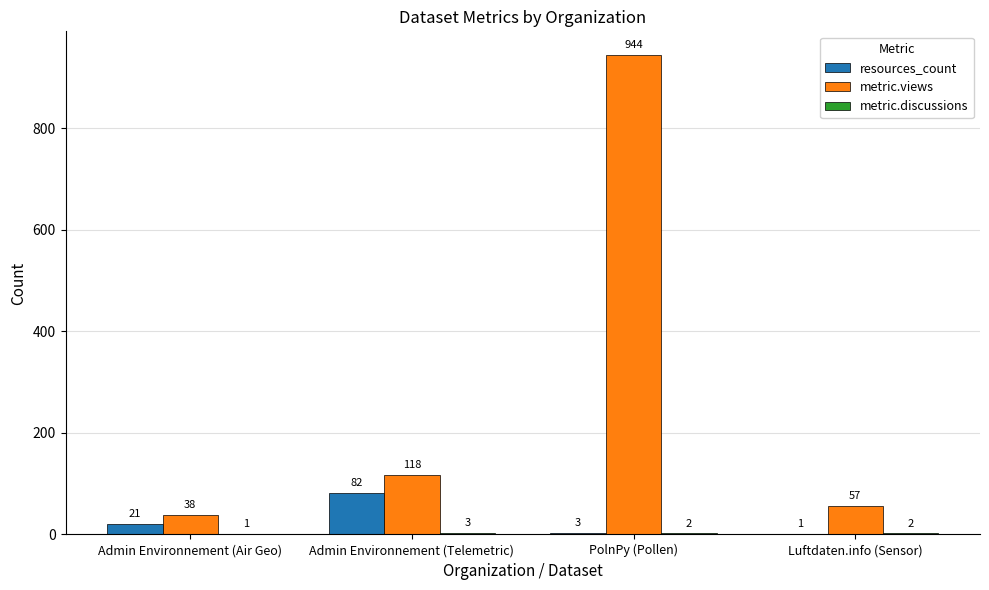

What is the total value across all series at PolnPy (Pollen)?

949